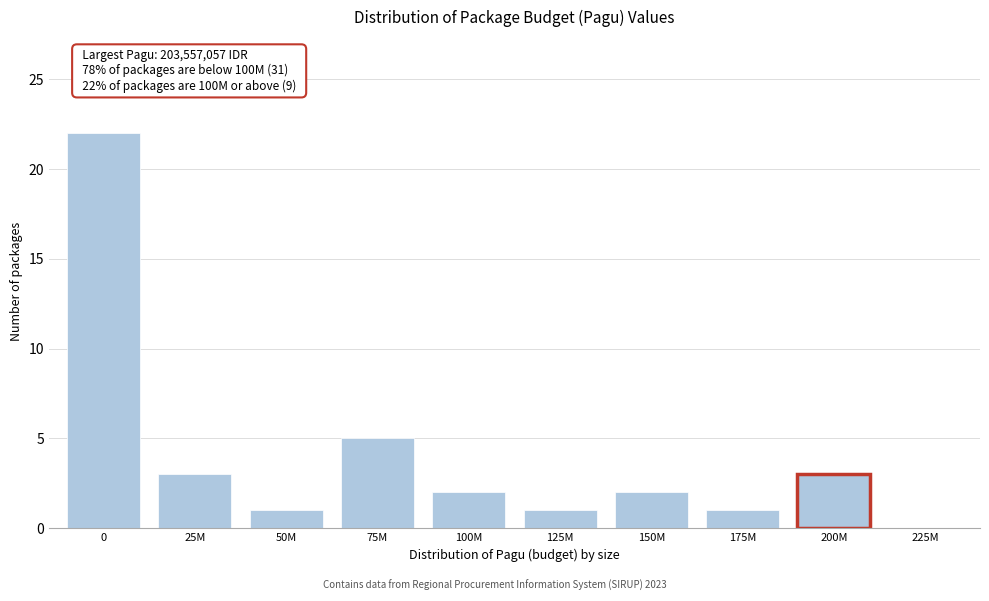

Reading left to right, what are all the values shown in this chart?

0=22	25M=3	50M=1	75M=5	100M=2	125M=1	150M=2	175M=1	200M=3	225M=0